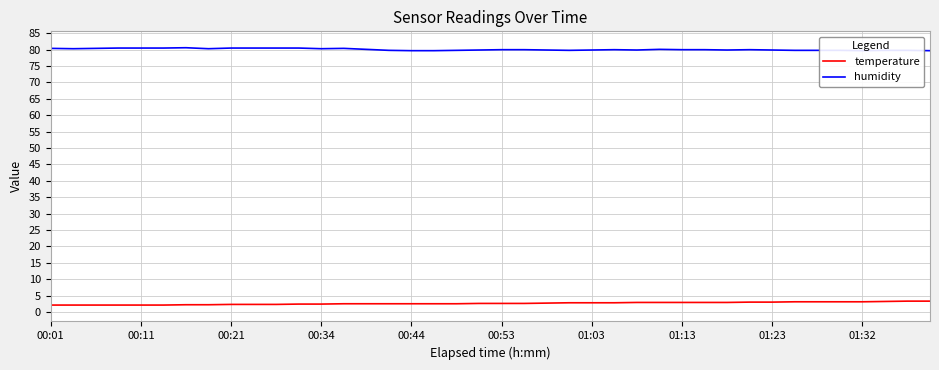

Does the chart have visible grid lines?

Yes